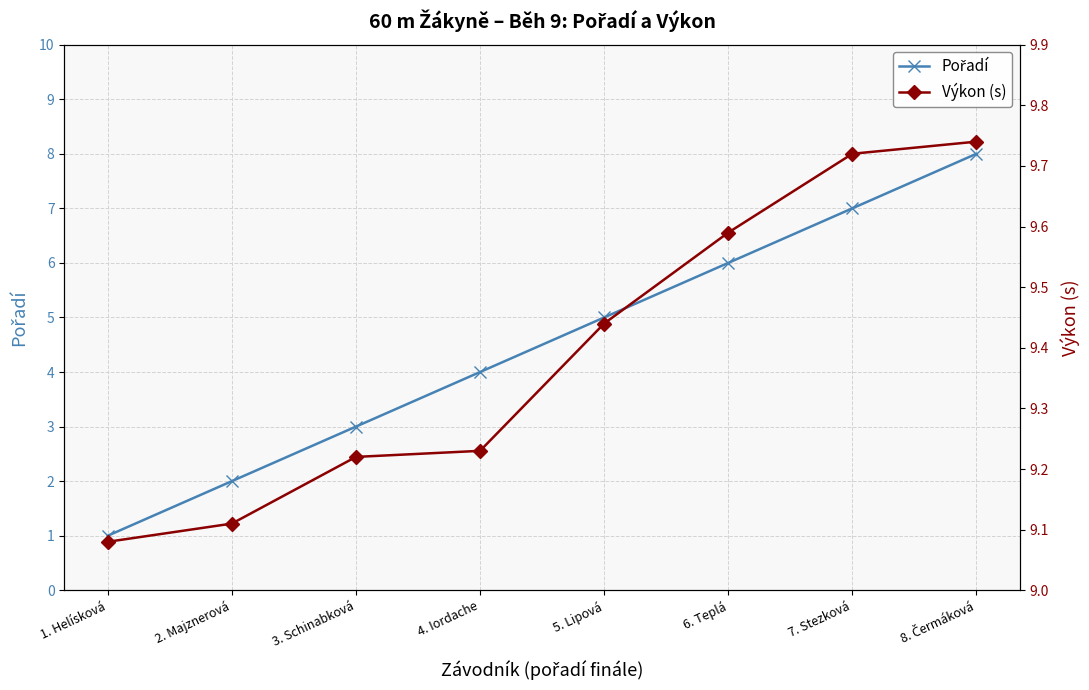

How many Pořadí values are between 3 and 7?

5